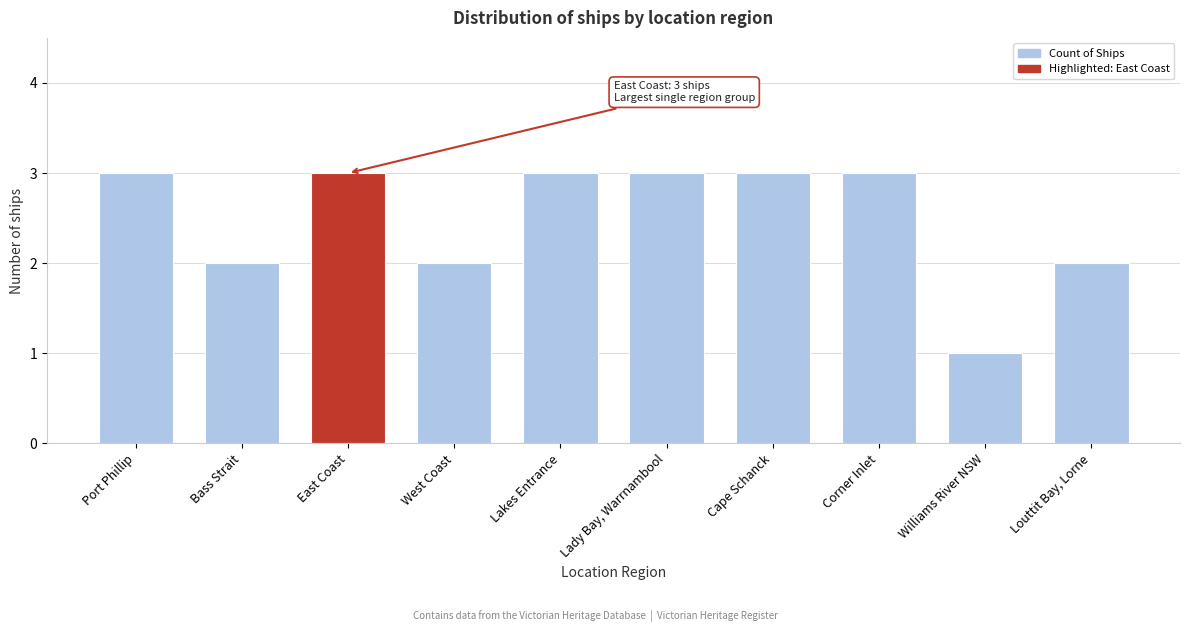

What is the sum of the values at Cape Schanck and Lady Bay, Warrnambool?

6